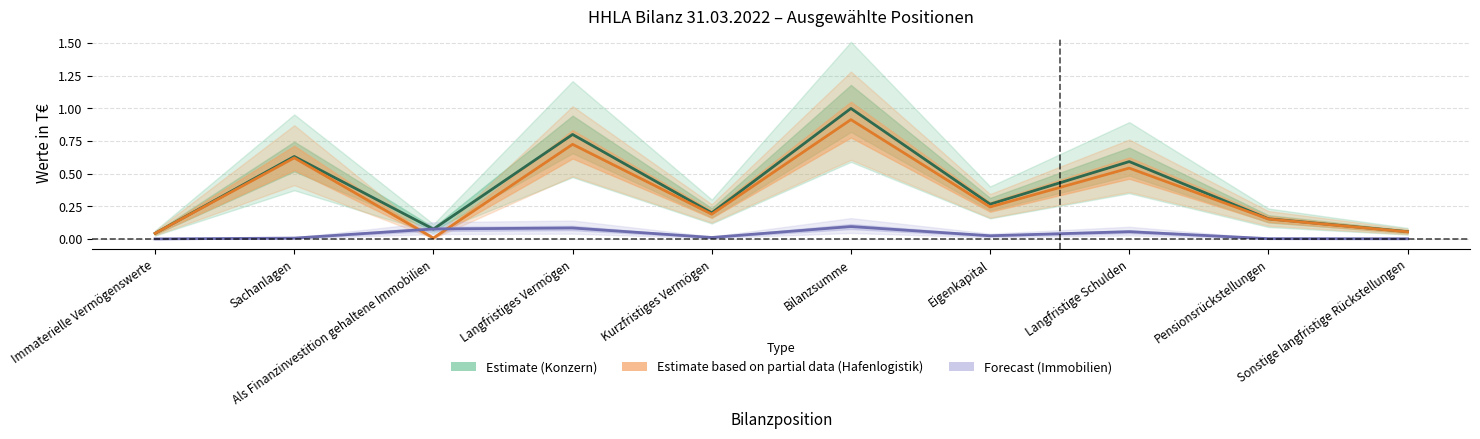

The Konzern series shows 0.2 at Sachanlagen. True or false?

False